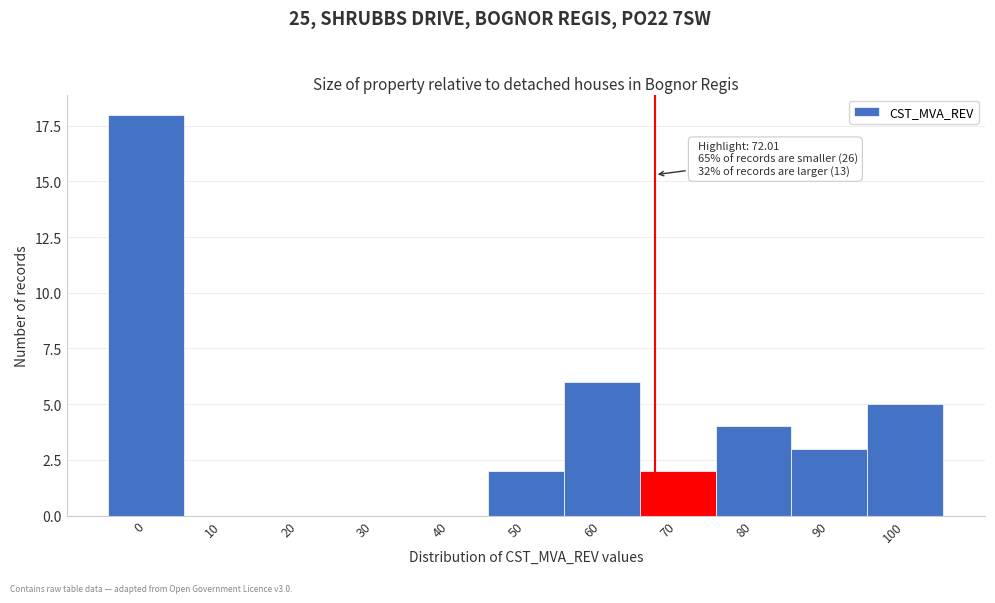

Reading left to right, what are all the values shown in this chart?

0=18	10=0	20=0	30=0	40=0	50=2	60=6	70=2	80=4	90=3	100=5